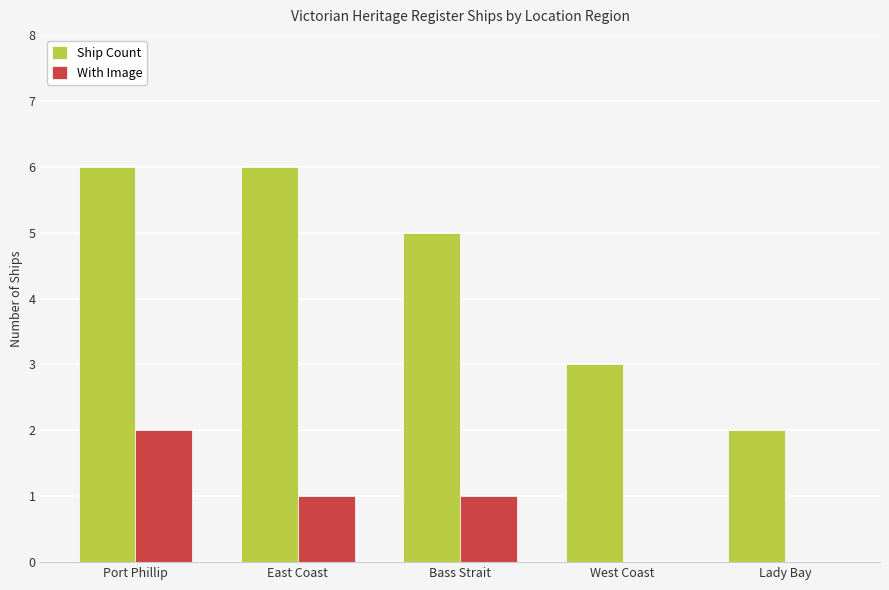

What is the highest value of the Ship Count series?

6